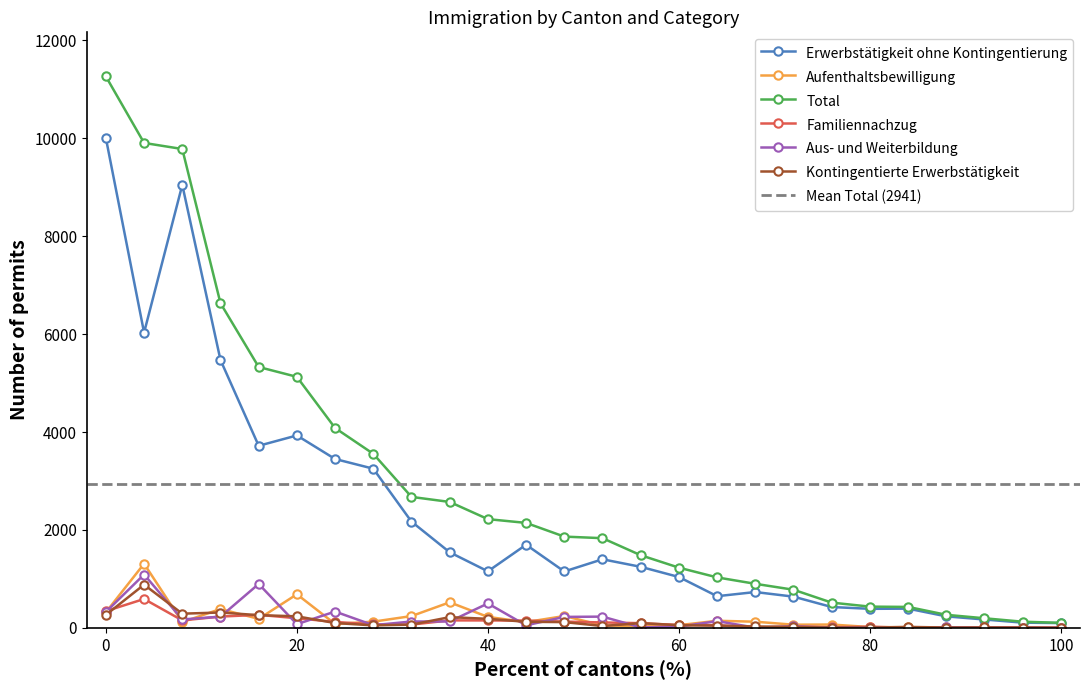

What is the sum of all Aufenthaltsbewilligung values?

5149